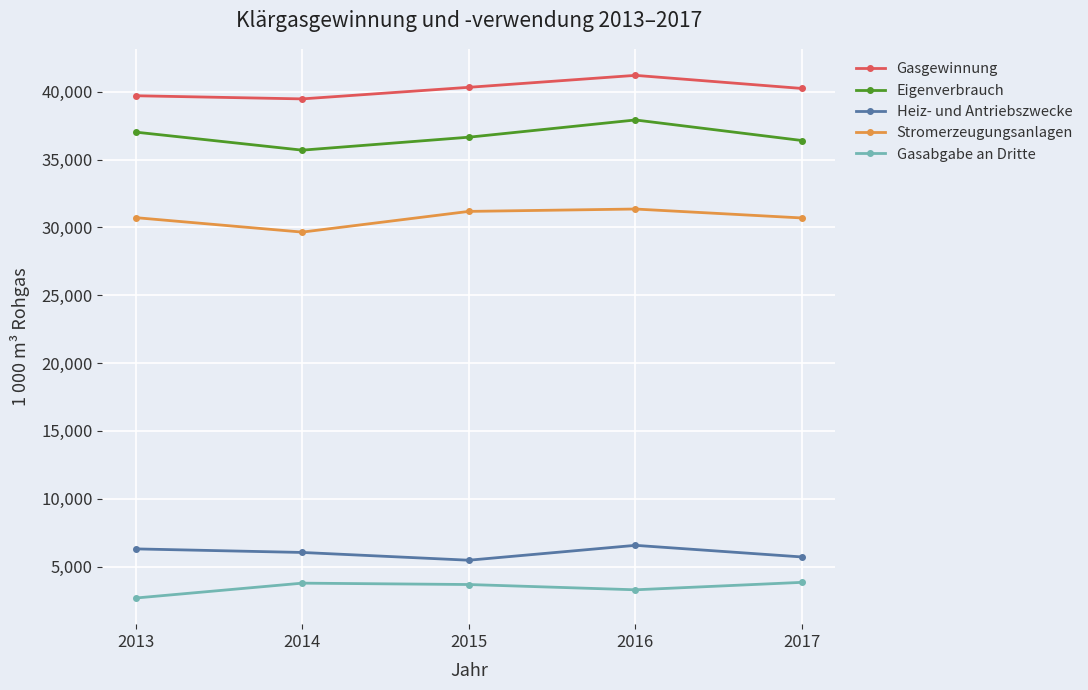

What is the sum of all Stromerzeugungsanlagen values?

153595